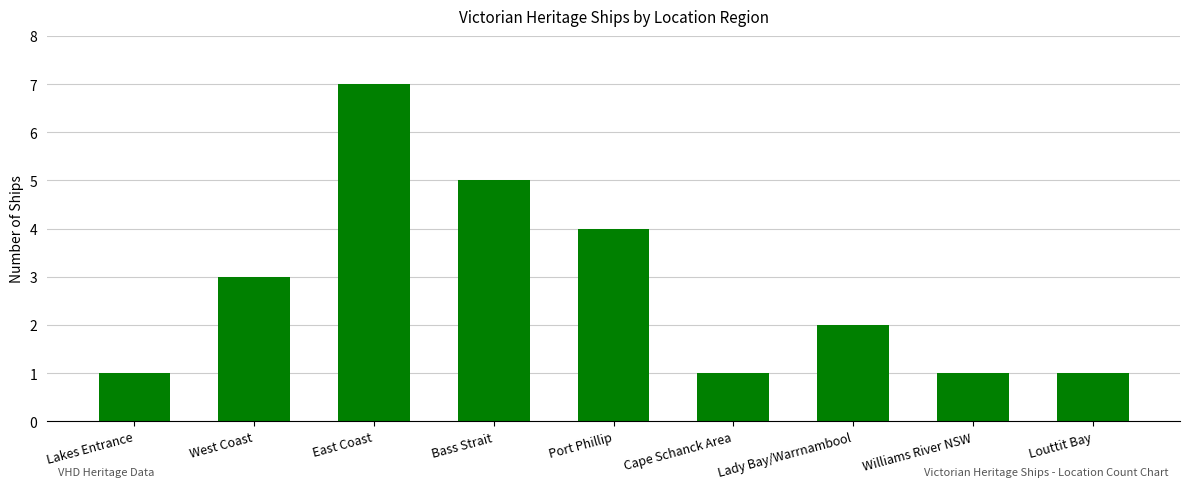

What is the greatest value displayed?

7